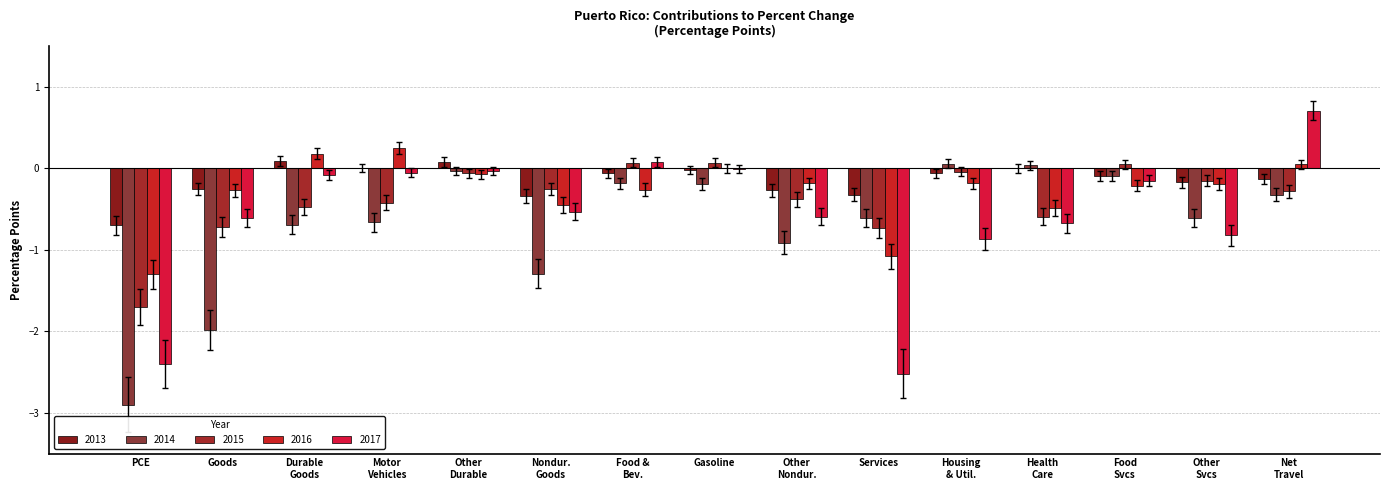

How many groups of bars are there?

15